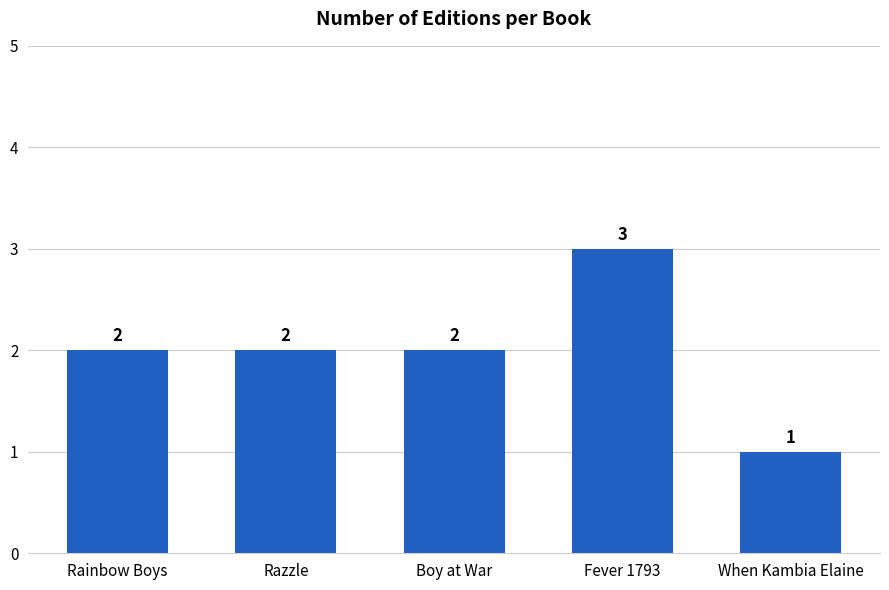

What is the smallest value displayed?

1